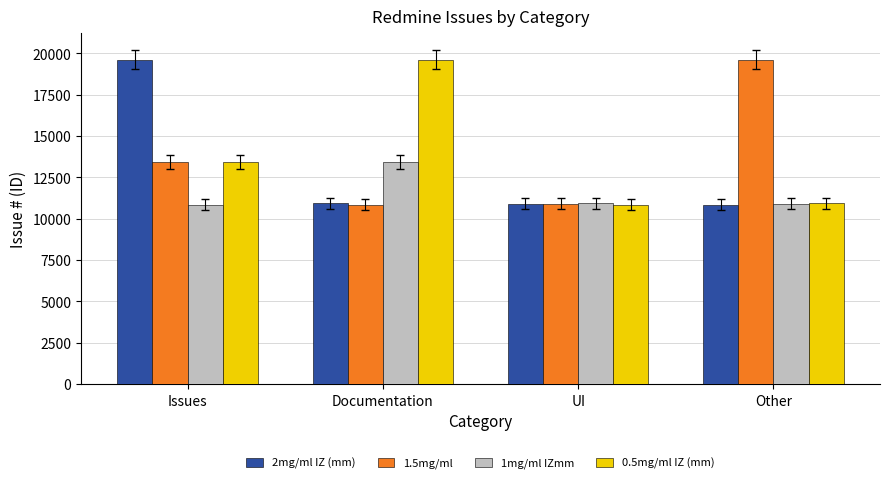

What is the spread (max minus min) of values at UI?

81